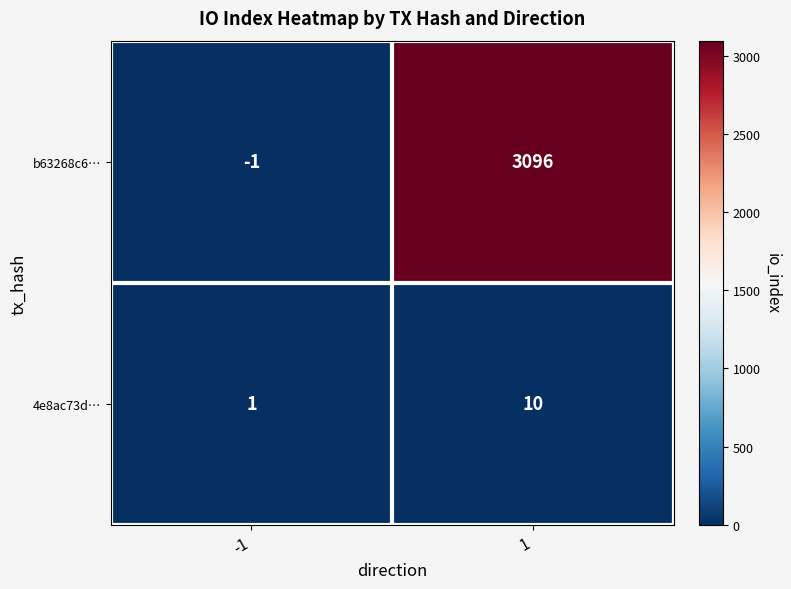

What value does the 4e8ac73d… series have at 1?

10